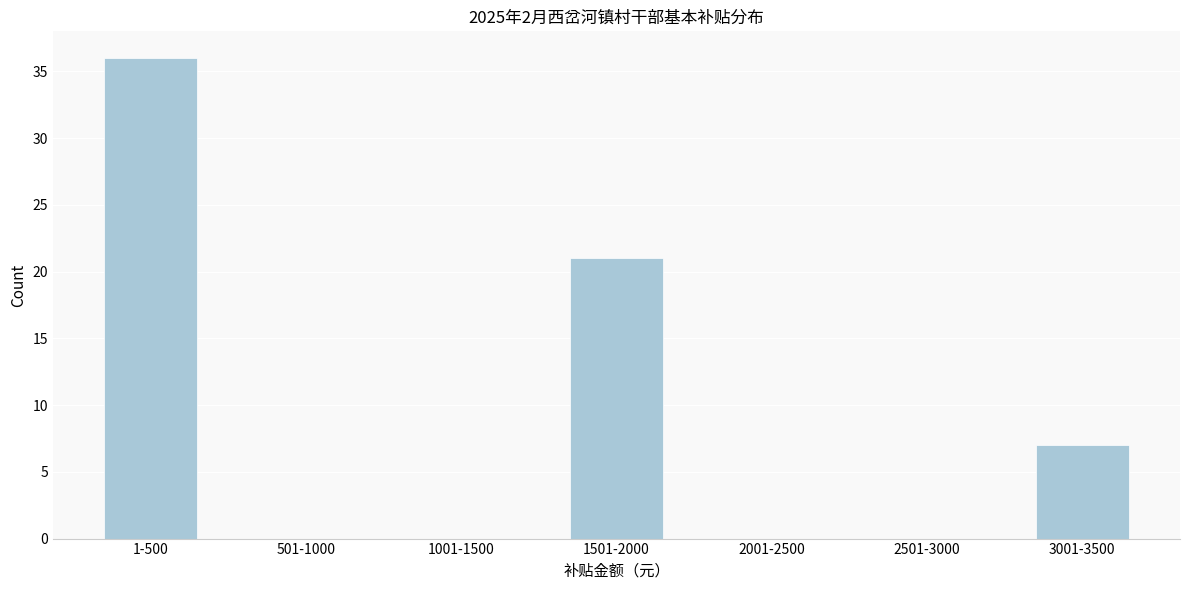

Reading left to right, transcribe all the data shown in this chart.

1-500=36	501-1000=0	1001-1500=0	1501-2000=21	2001-2500=0	2501-3000=0	3001-3500=7